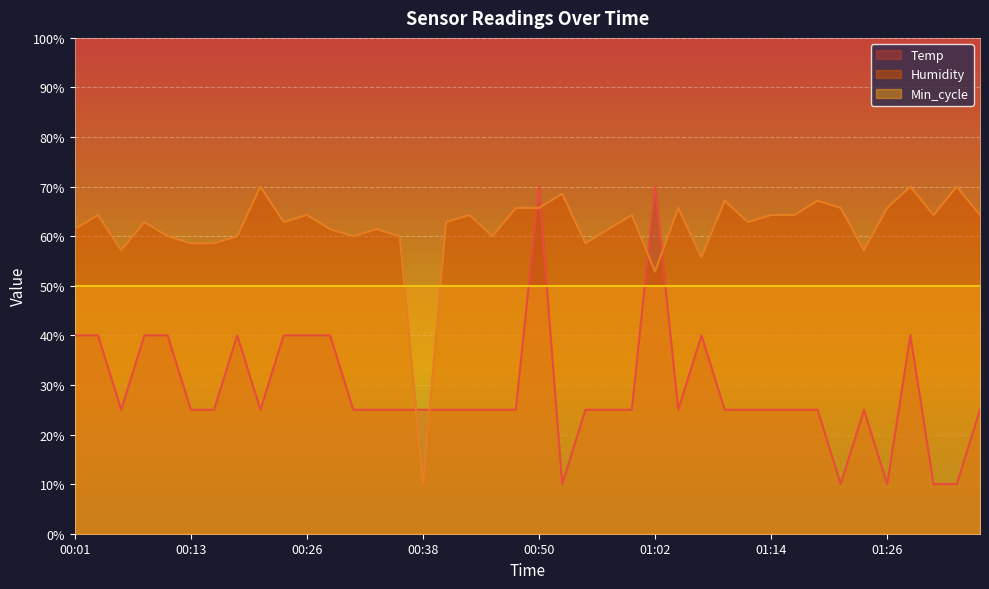

Rank the categories by Humidity value from lowest to highest.

00:38, 01:02, 01:07, 00:06, 01:24, 00:13, 00:16, 00:55, 00:11, 00:18, 00:30, 00:35, 00:45, 00:01, 00:28, 00:33, 00:57, 00:09, 00:23, 00:40, 01:12, 00:04, 00:26, 00:43, 01:00, 01:14, 01:17, 01:31, 01:36, 00:48, 00:50, 01:05, 01:22, 01:26, 01:09, 01:19, 00:52, 00:21, 01:29, 01:34